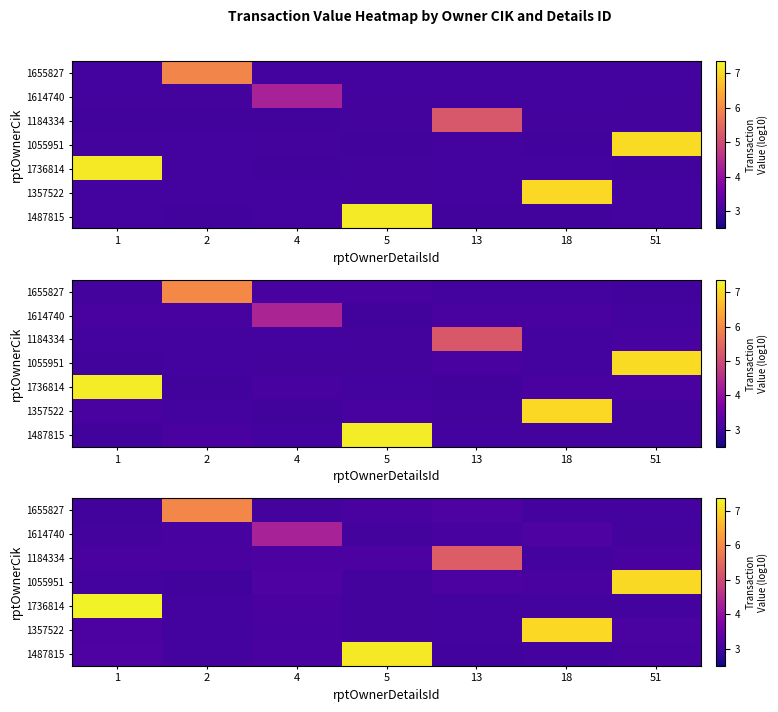

Which series has the largest total across all categories?

row_4